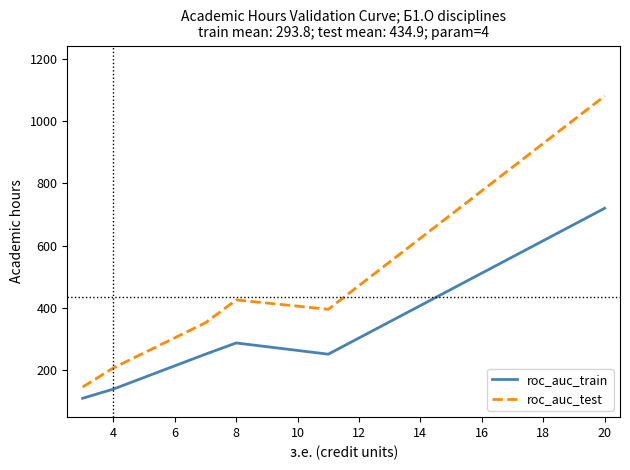

Rank the series by their average value, from highest to lowest.

roc_auc_test, roc_auc_train